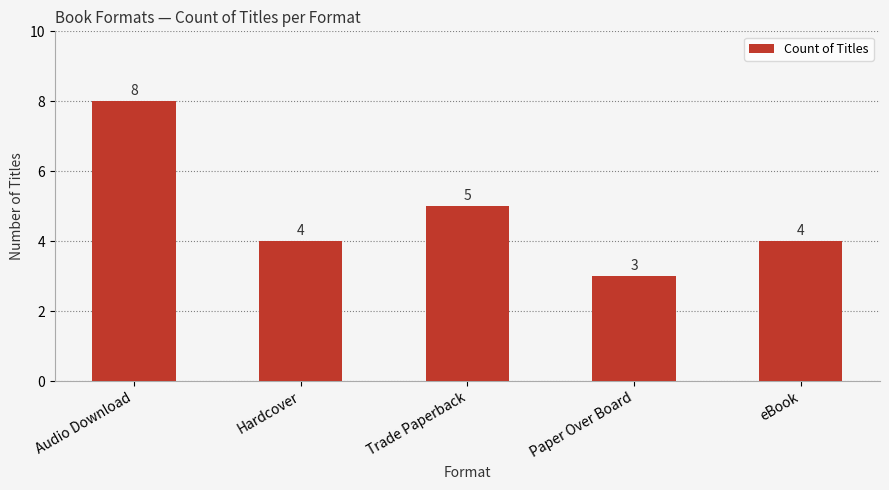

Reading left to right, transcribe all the data shown in this chart.

Audio Download=8	Hardcover=4	Trade Paperback=5	Paper Over Board=3	eBook=4